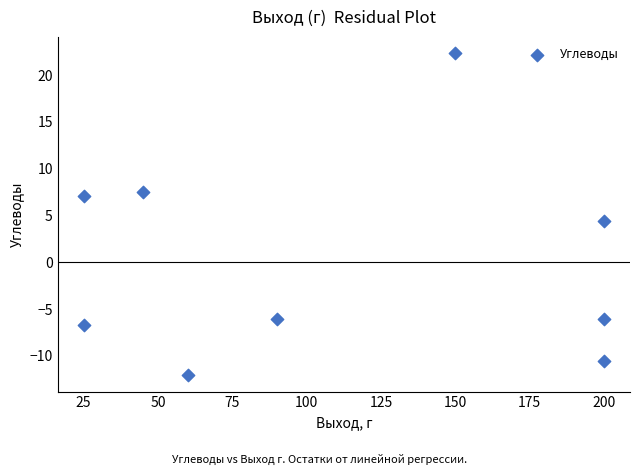

What Y value in the scatter plot is closest to 5?

4.4